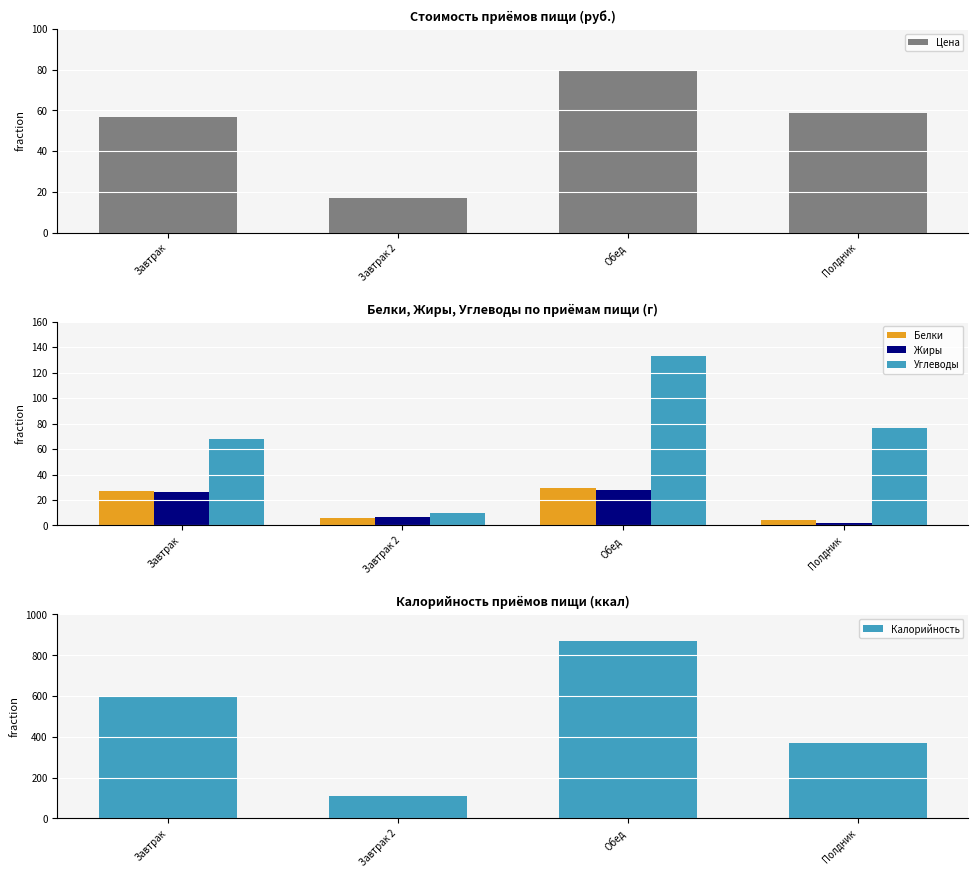

Reading right to left, what are all the values shown in this chart?

Цена: 58.5	79.8	17.0	56.9
Белки: 4.2	29.3	5.6	27.1
Жиры: 2.2	27.9	6.4	26.4
Углеводы: 76.8	133.2	9.4	67.7
Калорийность: 371.9	869.3	110.0	599.9